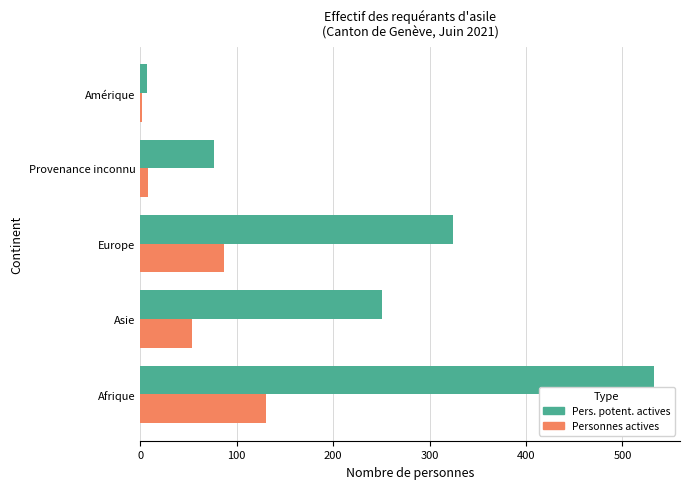

What is the spread (max minus min) of values at Europe?

237